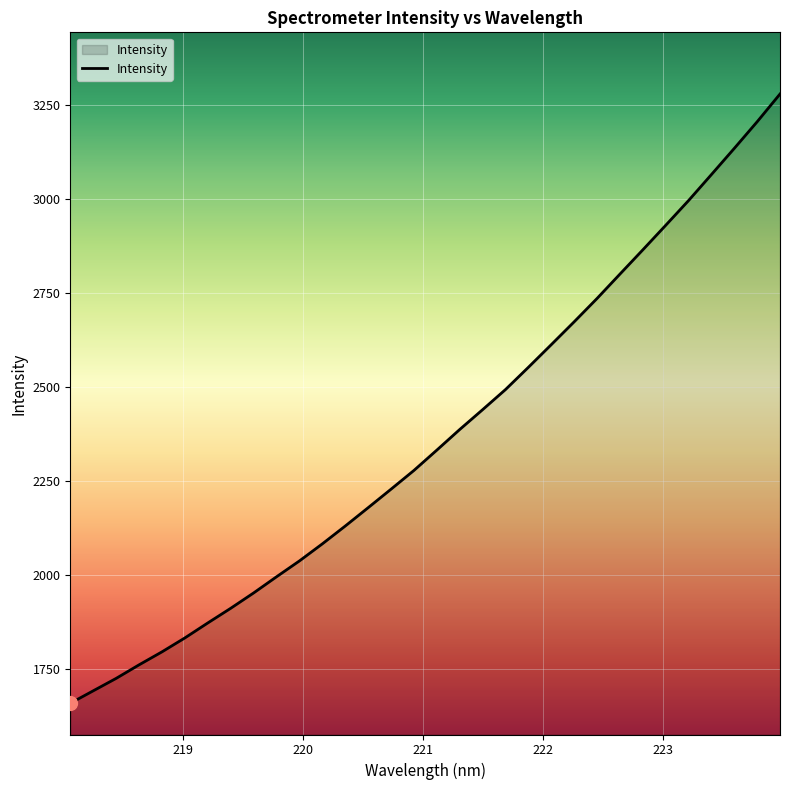

What is the maximum value shown in the chart?

3278.9